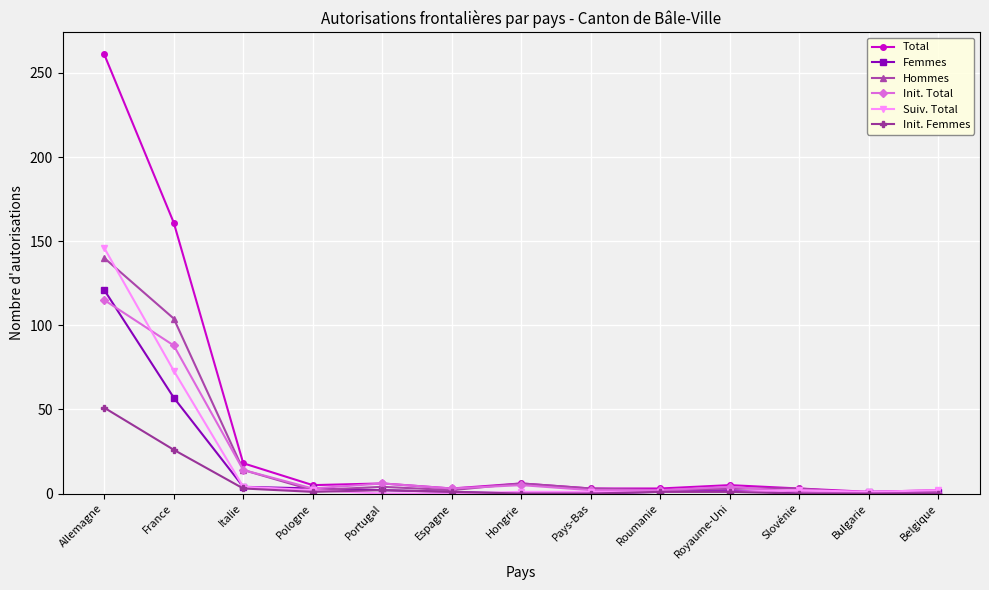

At how many categories does at least one series exceed 113?

2